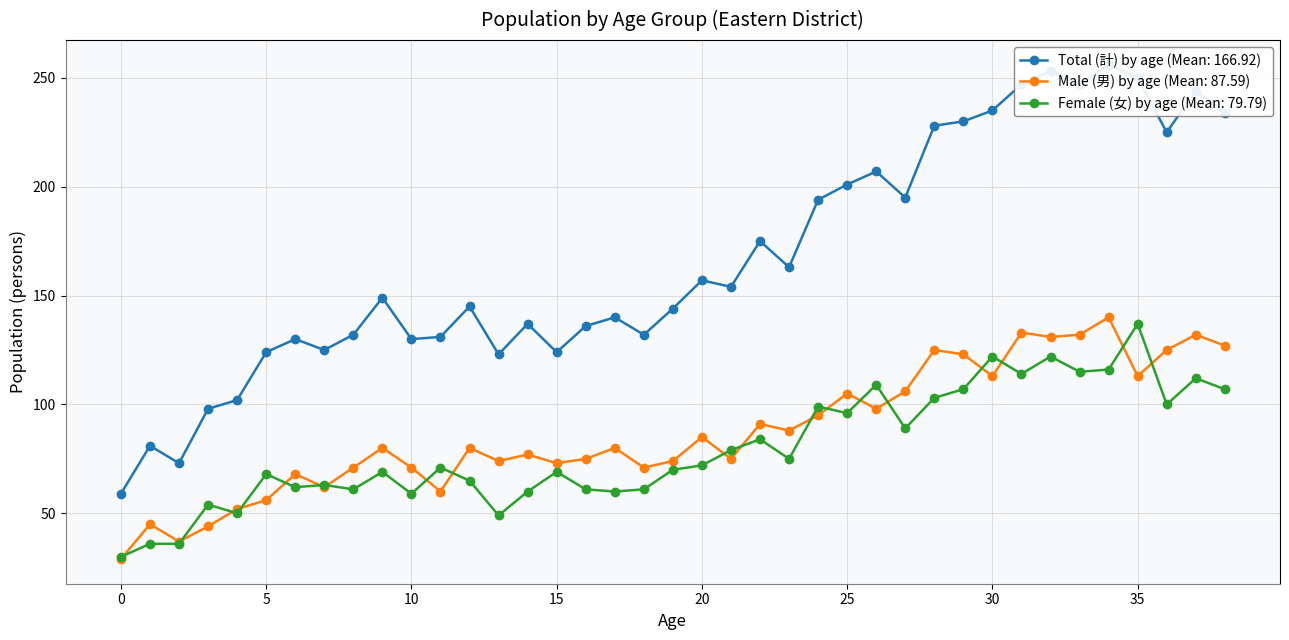

What is the difference between the highest and lowest values at 31?

133